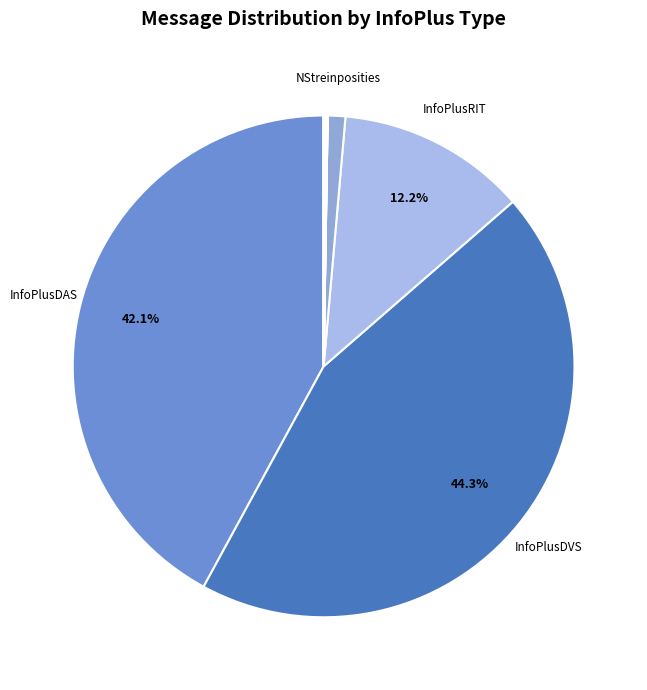

How many slices are in this pie chart?

10